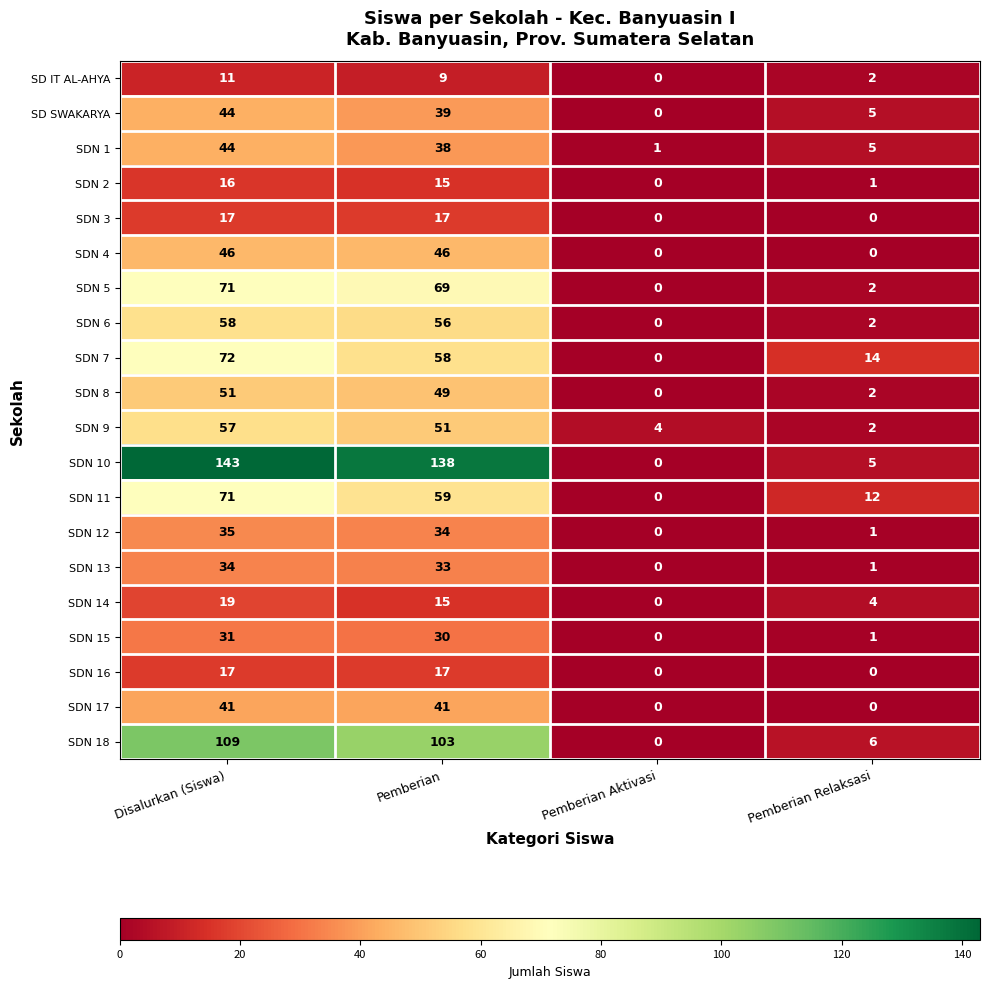

The SDN 3 series shows 17 at Disalurkan (Siswa). True or false?

True